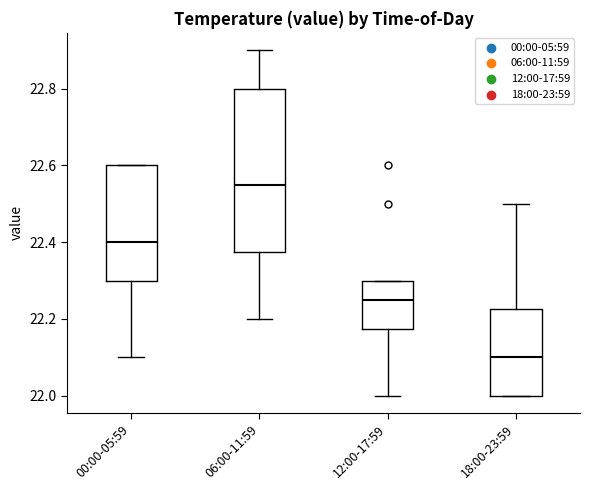

Where does the median line of the box for 12:00-17:59 sit on the y-axis? The values are not printed on the chart, so give them approximately, as read against the axis.

22.26